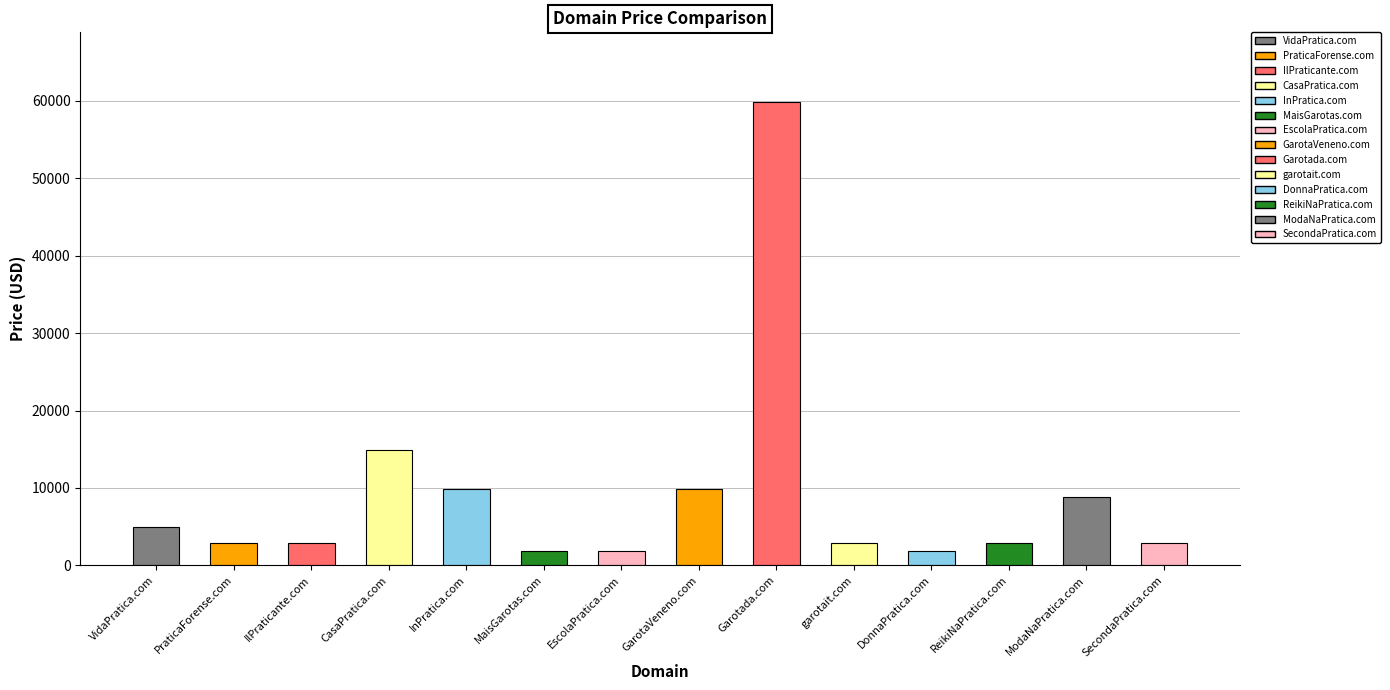

What is the smallest value displayed?

1888